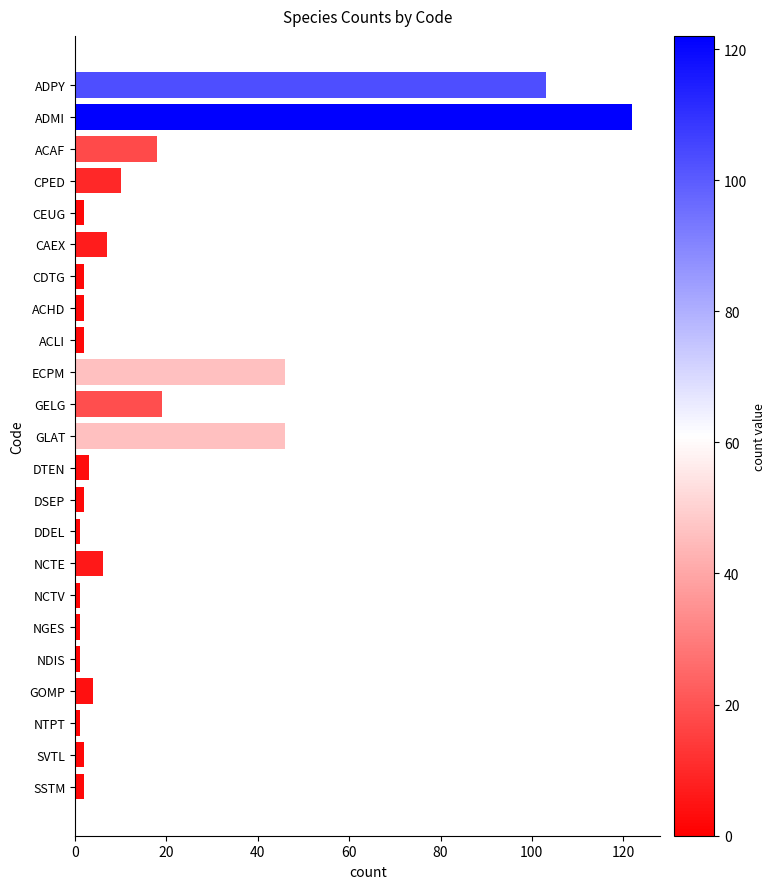

How many bars are there in total?

23